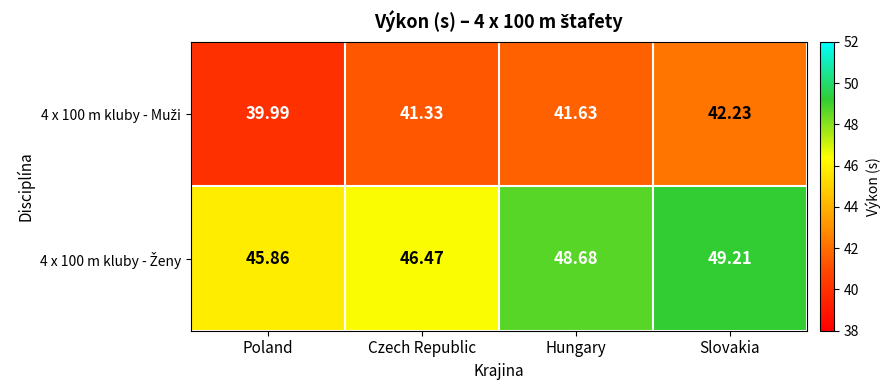

Which category has the highest value across all series?

Slovakia